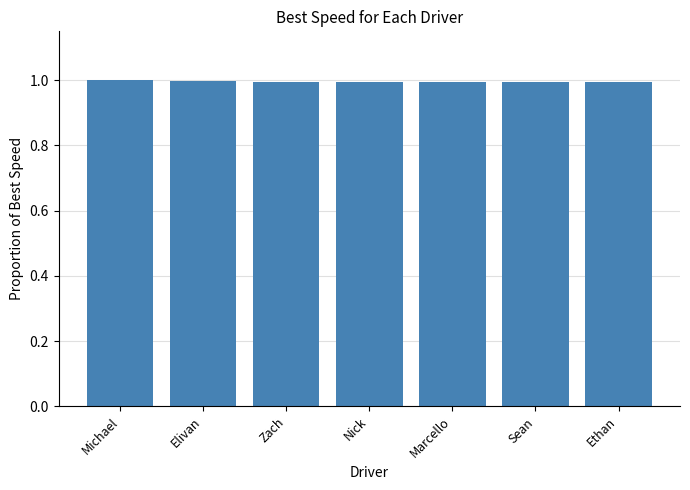

What is the sum of all values?

7.0